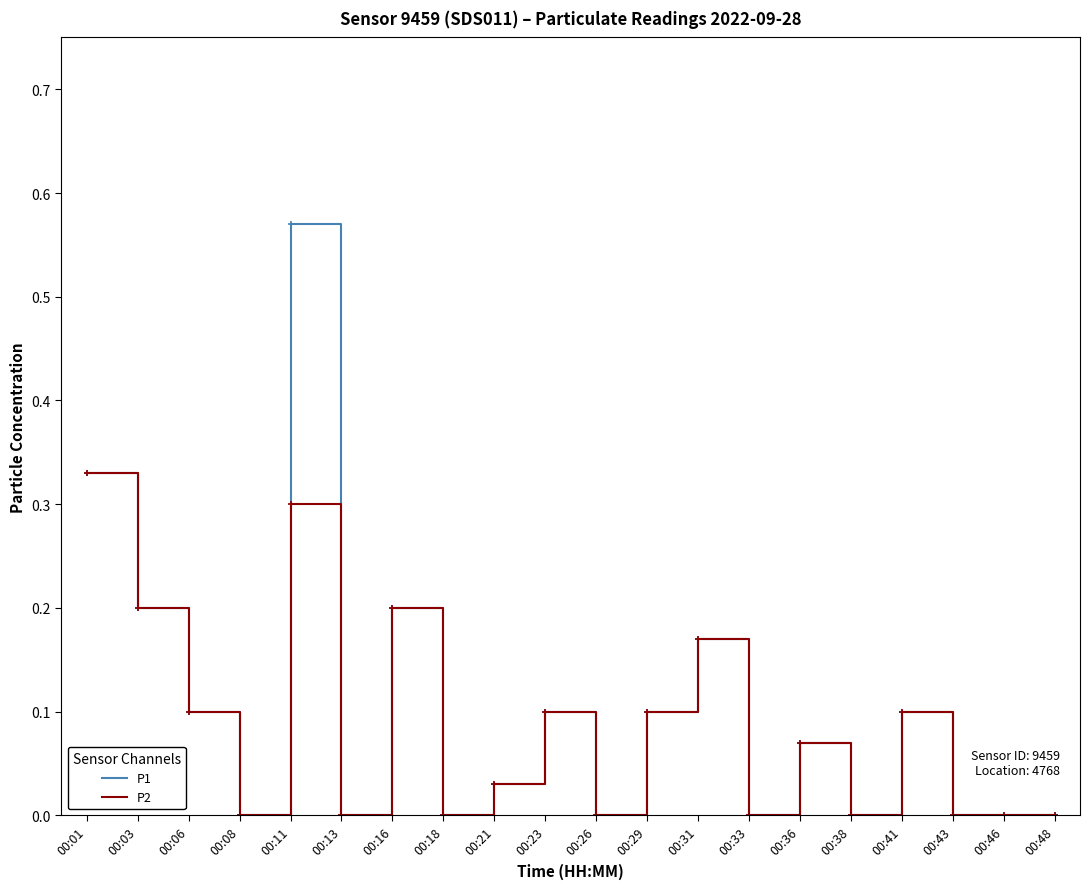

List the series in order of their peak value, highest first.

P1, P2